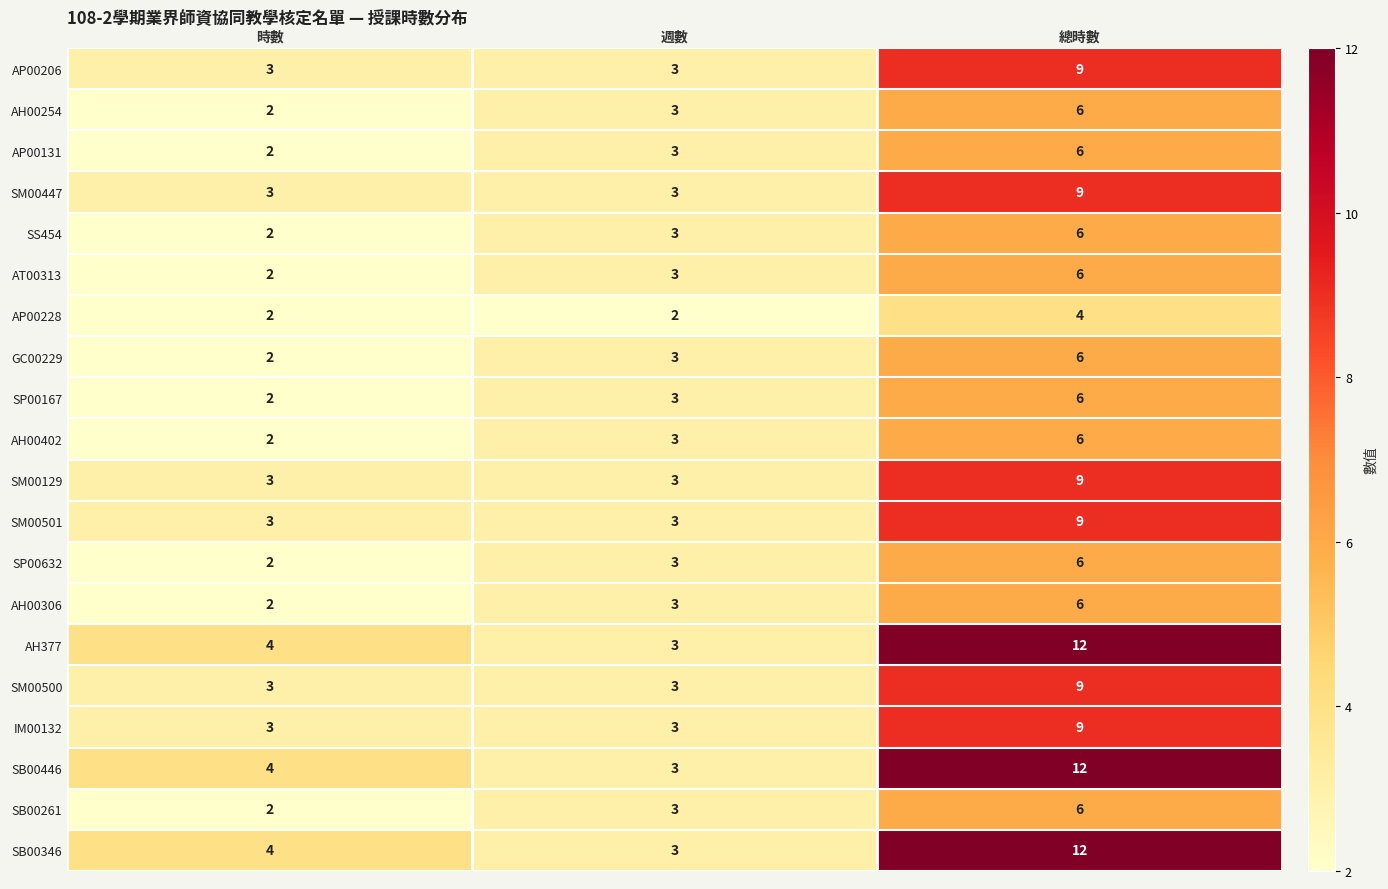

The value of AP00228 at 週數 is 2. True or false?

True